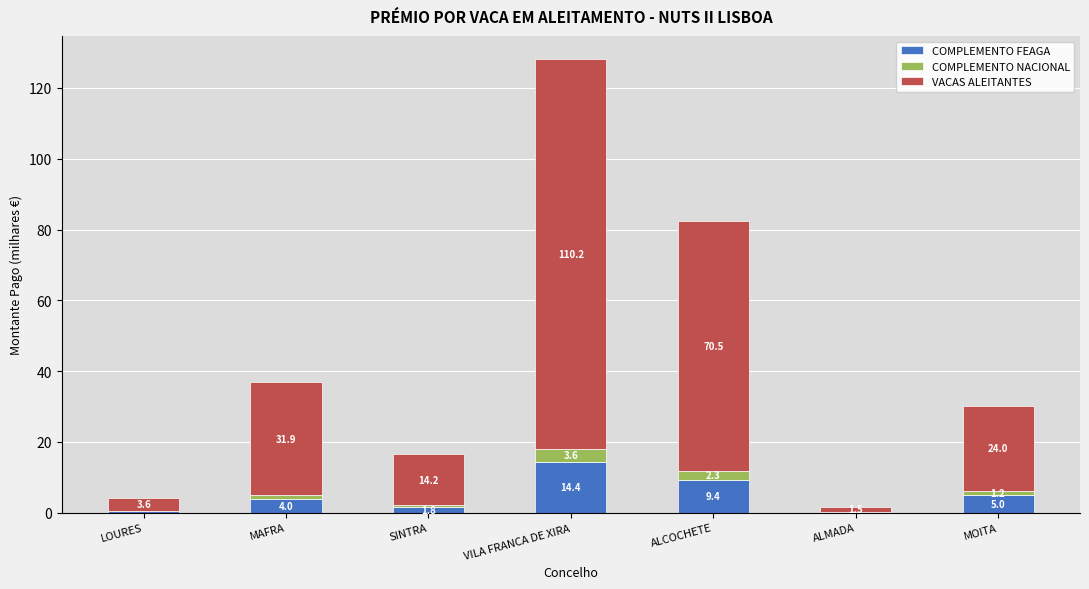

At which label is COMPLEMENTO FEAGA closest to 7?

MOITA